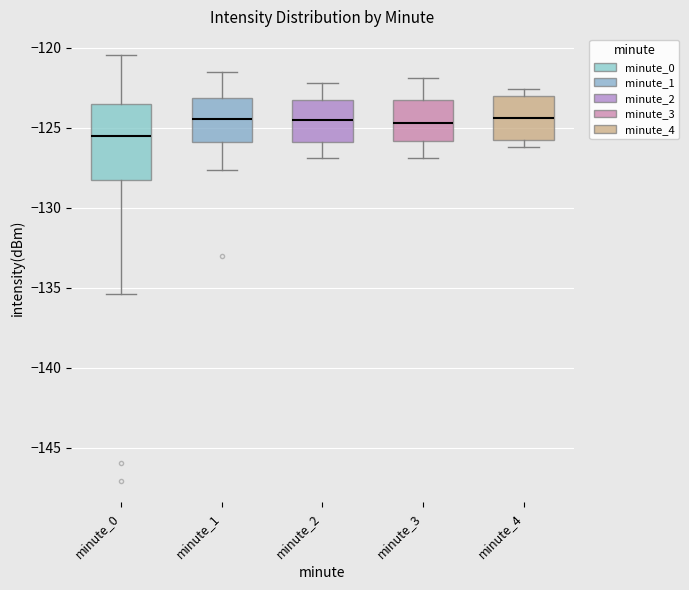

Reading left to right, transcribe this box plot: for each box, give where its median line is, the range the box spans, and where its two whiskers end, as read against the y-axis. The values are not printed on the chart, so give them approximately, as read against the axis.

minute_0: median -125.5, box -128.5 to -123.5, whiskers -135.5 to -120.5
minute_1: median -124.5, box -126.0 to -123.0, whiskers -127.5 to -121.5
minute_2: median -124.5, box -126.0 to -123.5, whiskers -127.0 to -122.0
minute_3: median -124.5, box -126.0 to -123.5, whiskers -127.0 to -122.0
minute_4: median -124.5, box -126.0 to -123.0, whiskers -126.0 (just below the box's lower edge) to -122.5